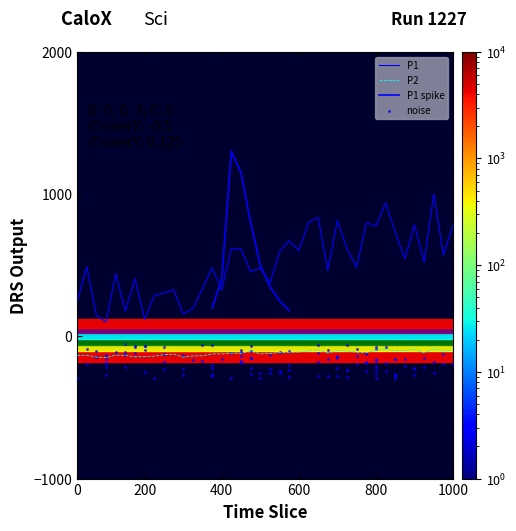

Which series has the largest total across all categories?

P1